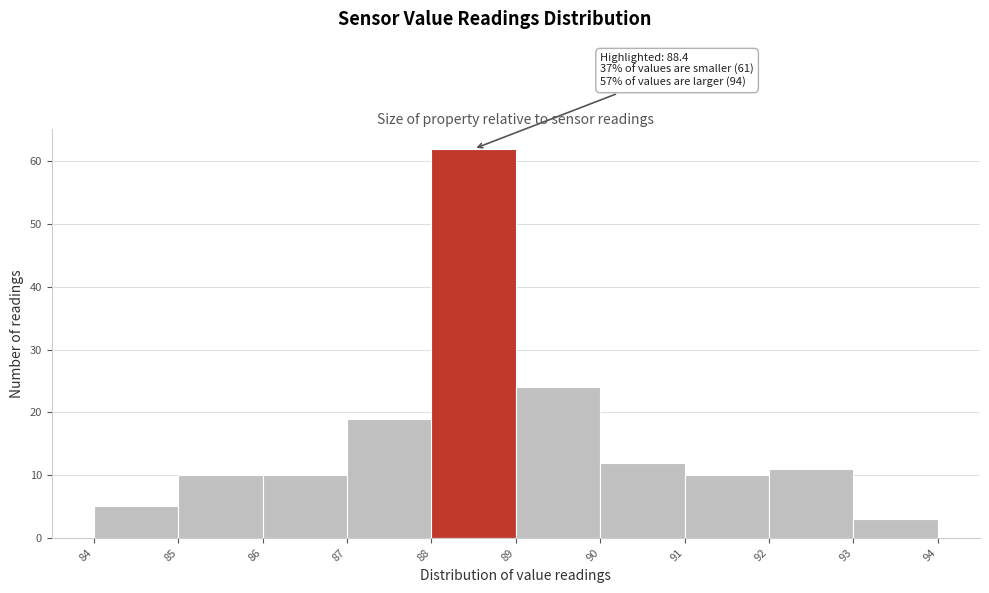

Which range on the x-axis has the tallest bar?

88 to 89